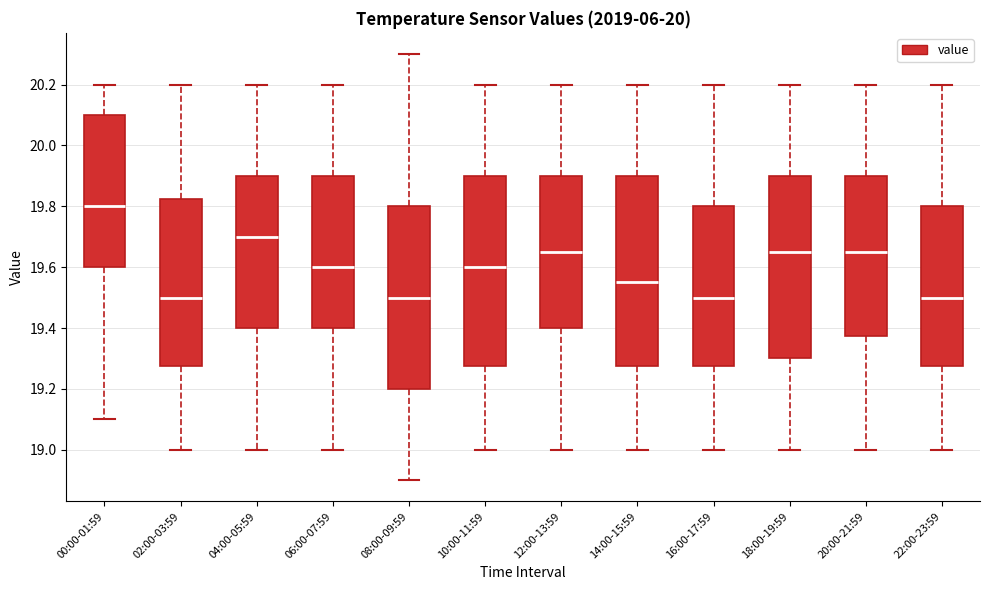

Reading left to right, transcribe this box plot: for each box, give where its median line is, the range the box spans, and where its two whiskers end, as read against the y-axis. The values are not printed on the chart, so give them approximately, as read against the axis.

00:00-01:59: median 19.80, box 19.60 to 20.10, whiskers 19.10 to 20.20
02:00-03:59: median 19.50, box 19.28 to 19.82, whiskers 19.00 to 20.20
04:00-05:59: median 19.70, box 19.40 to 19.90, whiskers 19.00 to 20.20
06:00-07:59: median 19.60, box 19.40 to 19.90, whiskers 19.00 to 20.20
08:00-09:59: median 19.50, box 19.20 to 19.80, whiskers 18.90 to 20.30
10:00-11:59: median 19.60, box 19.28 to 19.90, whiskers 19.00 to 20.20
12:00-13:59: median 19.66, box 19.40 to 19.90, whiskers 19.00 to 20.20
14:00-15:59: median 19.56, box 19.28 to 19.90, whiskers 19.00 to 20.20
16:00-17:59: median 19.50, box 19.28 to 19.80, whiskers 19.00 to 20.20
18:00-19:59: median 19.66, box 19.30 to 19.90, whiskers 19.00 to 20.20
20:00-21:59: median 19.66, box 19.38 to 19.90, whiskers 19.00 to 20.20
22:00-23:59: median 19.50, box 19.28 to 19.80, whiskers 19.00 to 20.20